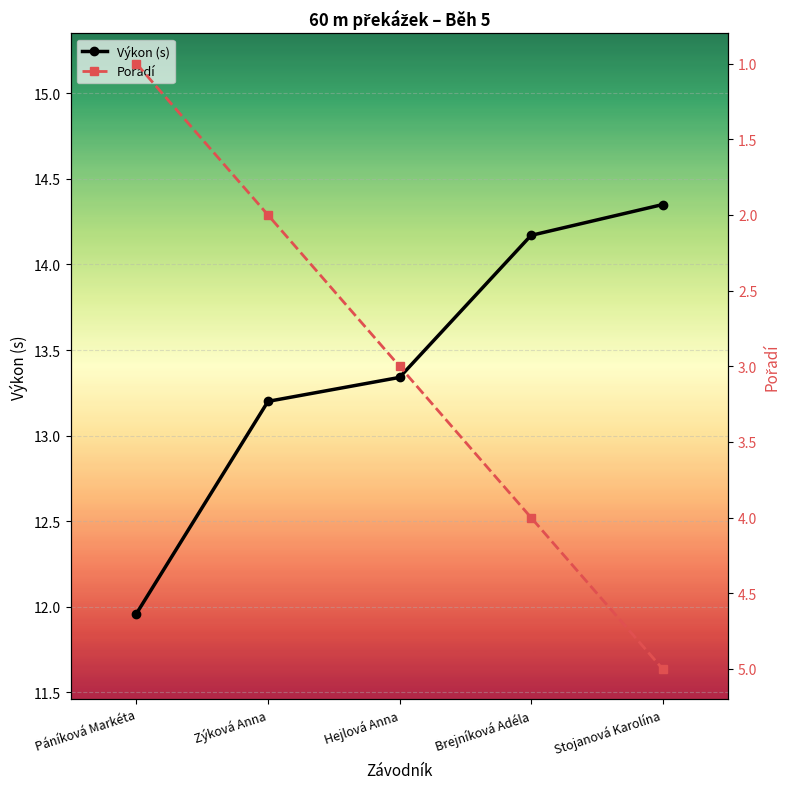

True or false: Výkon (s) has more than 1 interior local peaks.

False